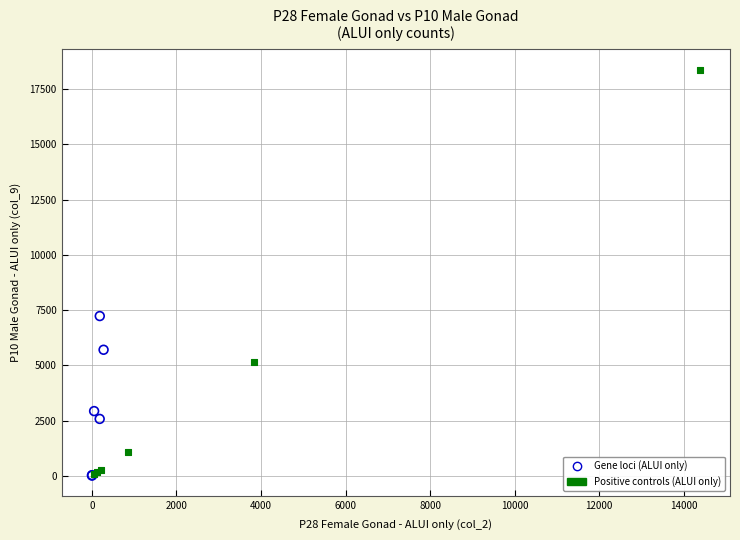

Which series has the largest Y range (max minus min)?

Positive controls (ALUI only)